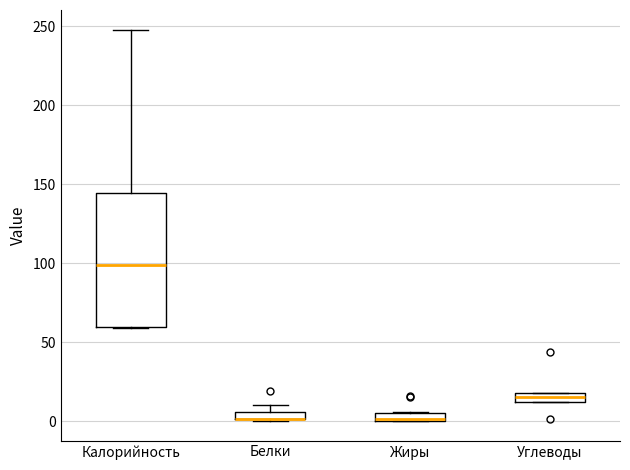

Which box is the tallest, from its lower edge to its upper edge?

Калорийность